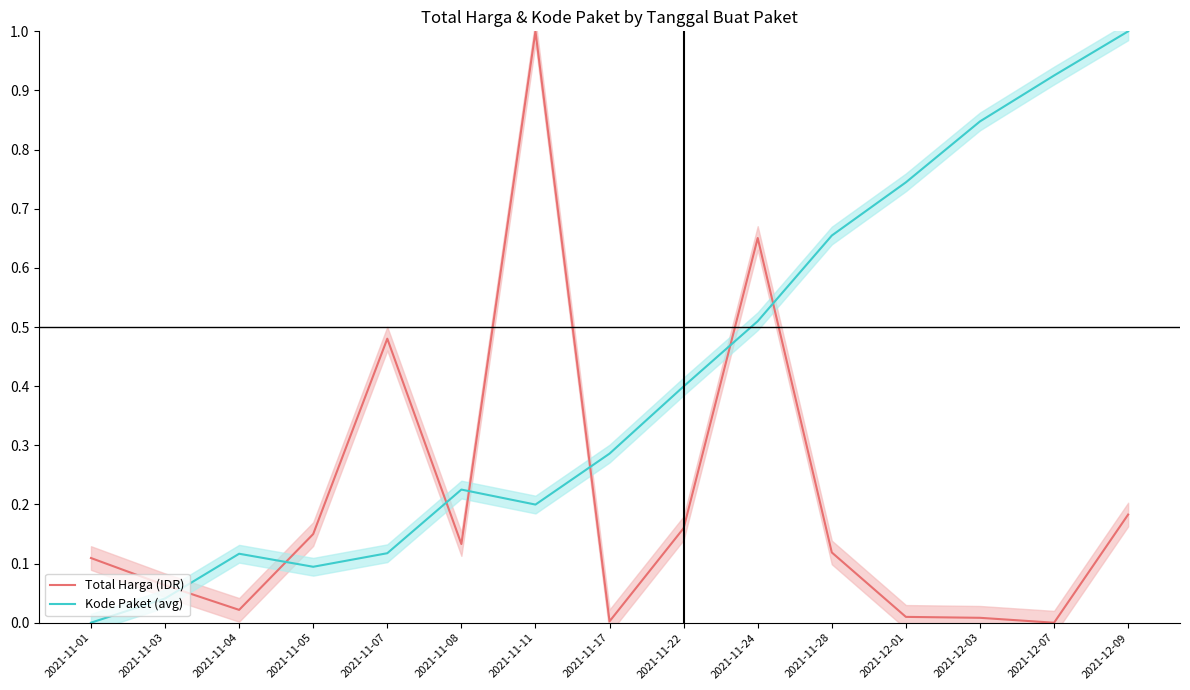

Reading right to left, transcribe all the data shown in this chart.

Total Harga (IDR): 2021-12-09=0.2	2021-12-07=0.0	2021-12-03=0.0	2021-12-01=0.0	2021-11-28=0.1	2021-11-24=0.7	2021-11-22=0.2	2021-11-17=0.0	2021-11-11=1.0	2021-11-08=0.1	2021-11-07=0.5	2021-11-05=0.1	2021-11-04=0.0	2021-11-03=0.1	2021-11-01=0.1
Kode Paket (avg): 2021-12-09=1.0	2021-12-07=0.9	2021-12-03=0.8	2021-12-01=0.7	2021-11-28=0.7	2021-11-24=0.5	2021-11-22=0.4	2021-11-17=0.3	2021-11-11=0.2	2021-11-08=0.2	2021-11-07=0.1	2021-11-05=0.1	2021-11-04=0.1	2021-11-03=0.0	2021-11-01=0.0